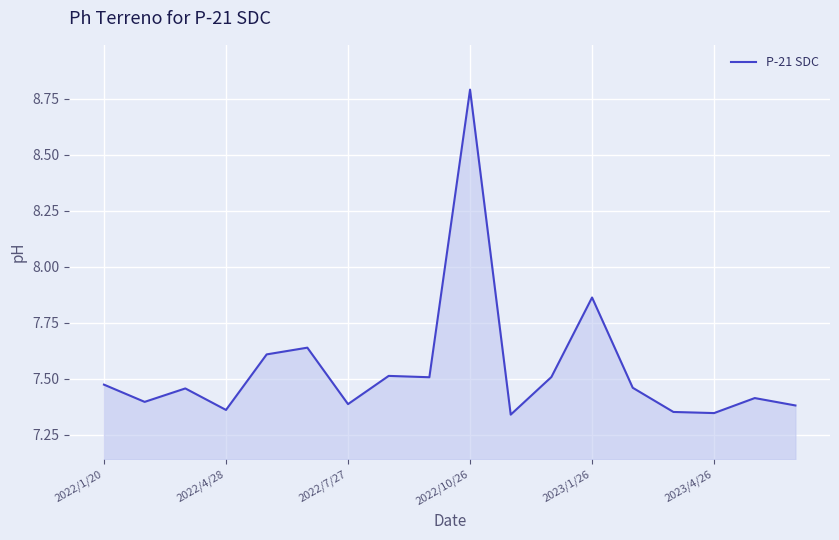

What is the sum of all values?

135.8